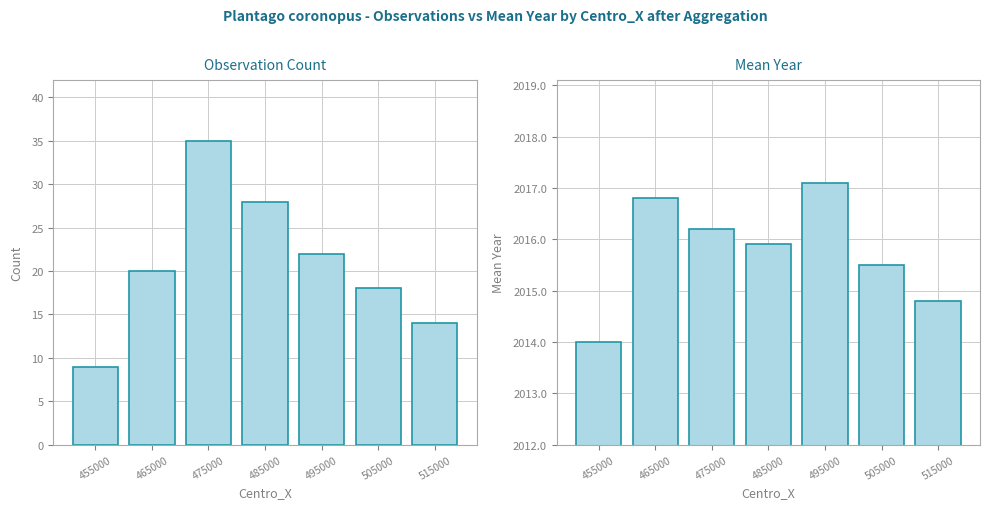

What is the total value across all series at 475000?

2051.2